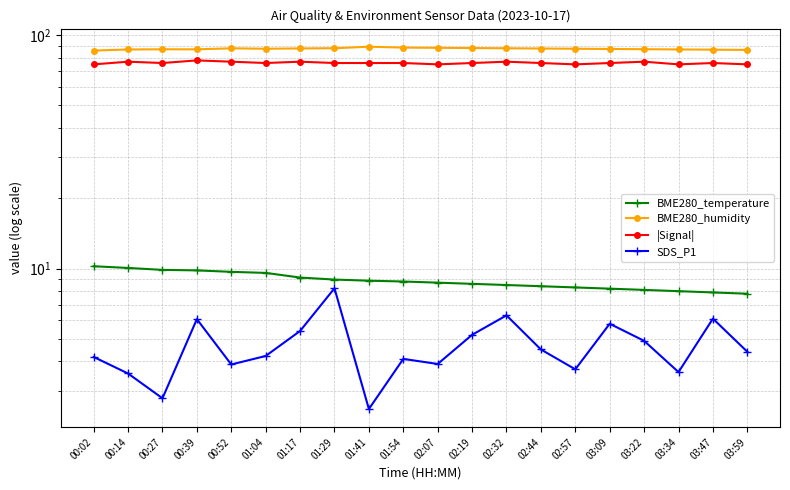

What is the minimum value shown in the chart?

2.5